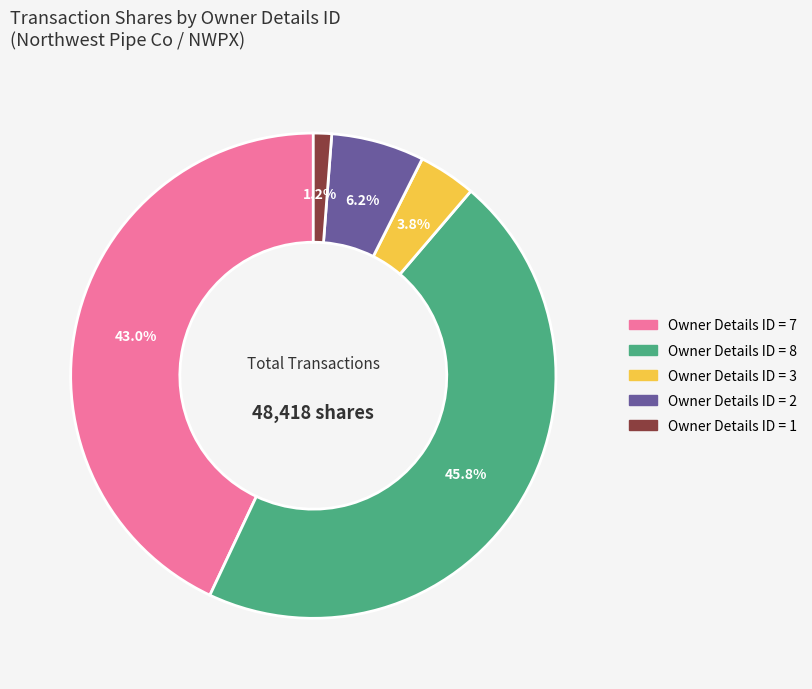

Is there a majority slice in this chart?

No